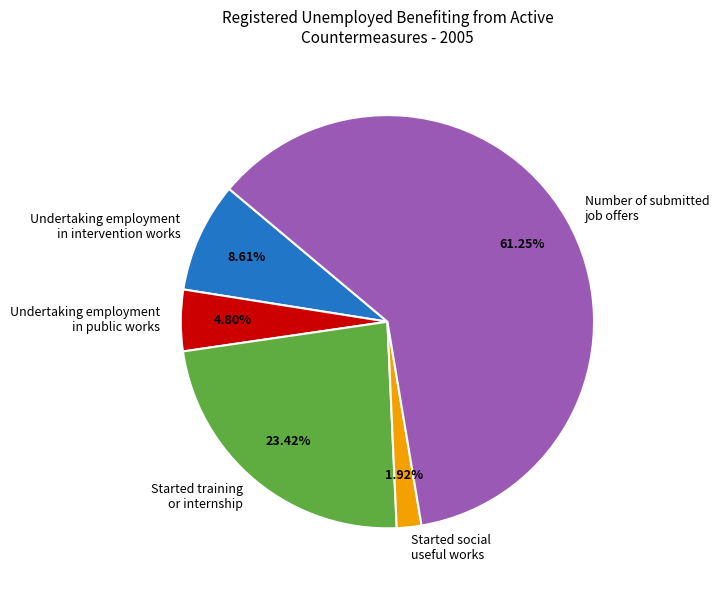

Does any single category account for the majority?

Yes